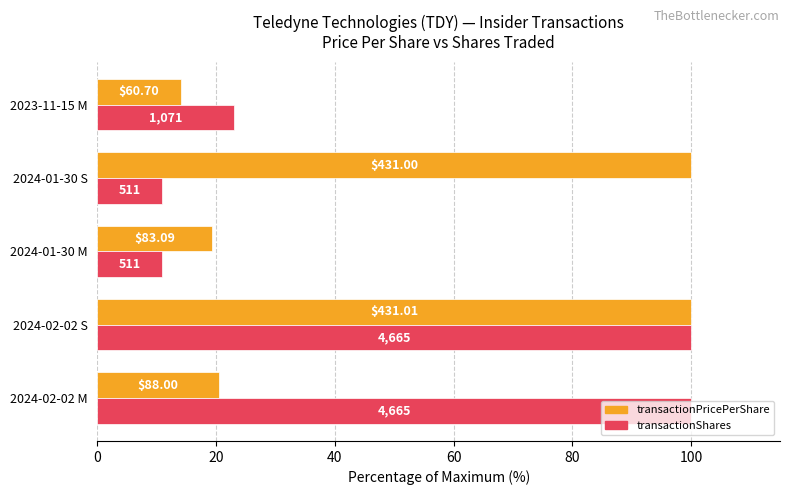

At how many categories does at least one series exceed 97?

3